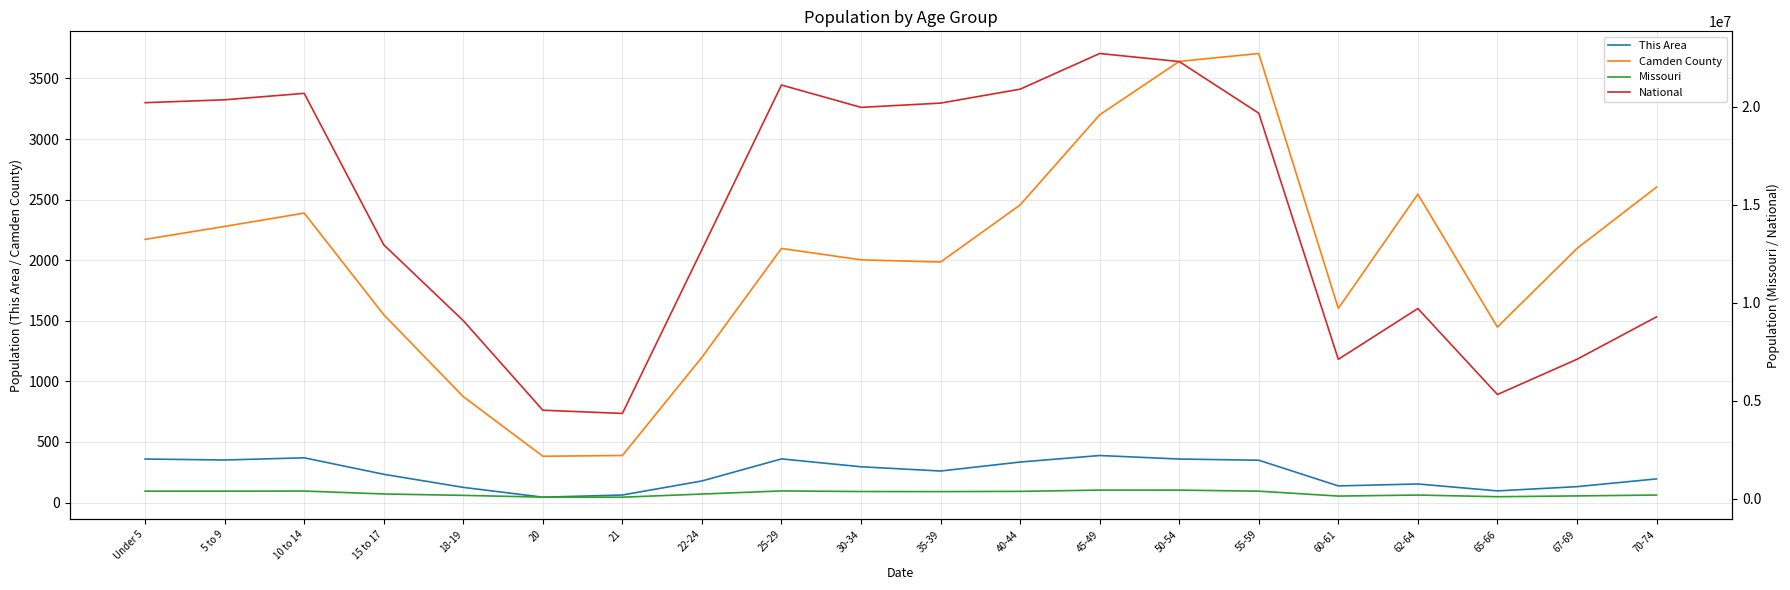

At which category does Camden County reach its first local peak?

10 to 14